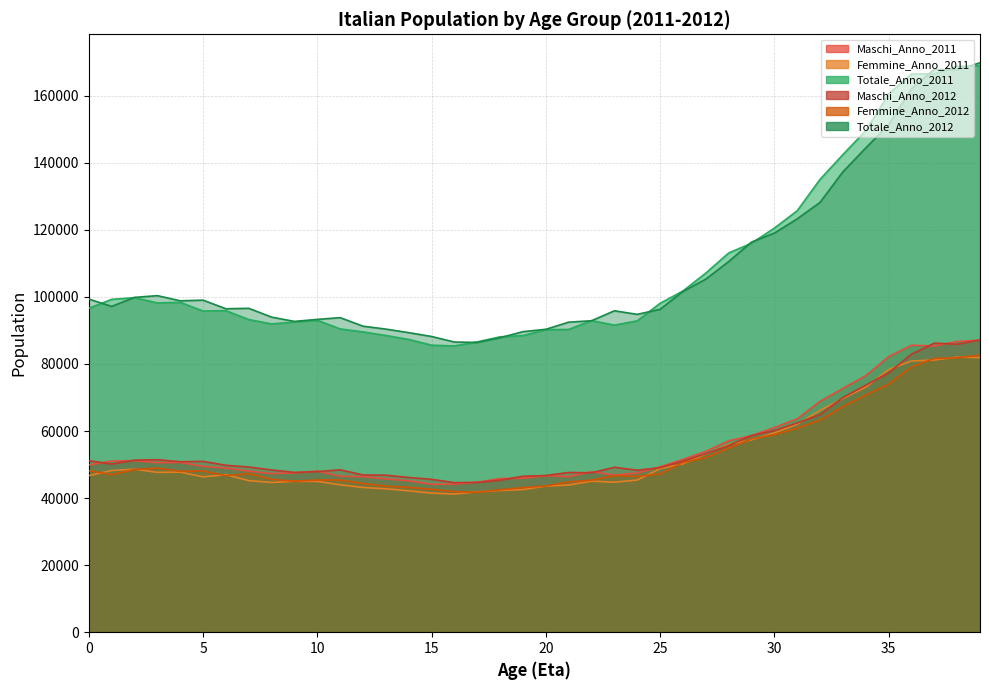

Reading right to left, extract all data points from this chart.

Maschi_Anno_2011: 87107	86730	85350	85598	82208	76510	72734	68881	63678	61045	58645	57089	53970	51547	49335	47478	46855	47877	46400	46678	45919	45827	44741	44170	44130	45144	45718	46418	46497	48047	47522	47289	48041	48934	49459	50647	50549	51167	51053	49902
Femmine_Anno_2011: 81908	82040	81201	80893	78341	73091	69722	66187	62022	59472	57379	56007	53148	50219	48767	45392	44731	45059	43904	43567	42549	42279	41860	41210	41480	42170	42781	43155	43964	44988	45010	44662	45213	46976	46342	47749	47673	48617	48227	46700
Totale_Anno_2011: 169015	168770	166551	166491	160549	149601	142456	135068	125700	120517	116024	113096	107118	101766	98102	92870	91586	92936	90304	90245	88468	88106	86601	85380	85610	87314	88499	89573	90461	93035	92532	91951	93254	95910	95801	98396	98222	99784	99280	96602
Maschi_Anno_2012: 87186	85888	86224	82930	77356	73693	69981	64916	62412	60133	58687	55640	53250	51016	49078	48320	49191	47542	47648	46735	46516	45331	44694	44612	45598	46152	46837	46904	48440	47904	47659	48398	49278	49788	50959	50848	51452	51322	50159	51164
Femmine_Anno_2012: 82662	81876	81640	79157	74008	70740	67329	63292	60874	58916	57671	54907	52064	50628	47230	46482	46682	45358	44833	43613	43130	42498	41733	41945	42605	43202	43570	44371	45386	45398	45042	45583	47331	46688	48081	48000	48937	48542	47021	48203
Totale_Anno_2012: 169848	167764	167864	162087	151364	144433	137309	128208	123286	119048	116357	110547	105314	101644	96308	94802	95873	92899	92481	90348	89645	87829	86427	86557	88203	89355	90407	91276	93827	93302	92702	93982	96609	96476	99040	98848	100389	99864	97180	99367